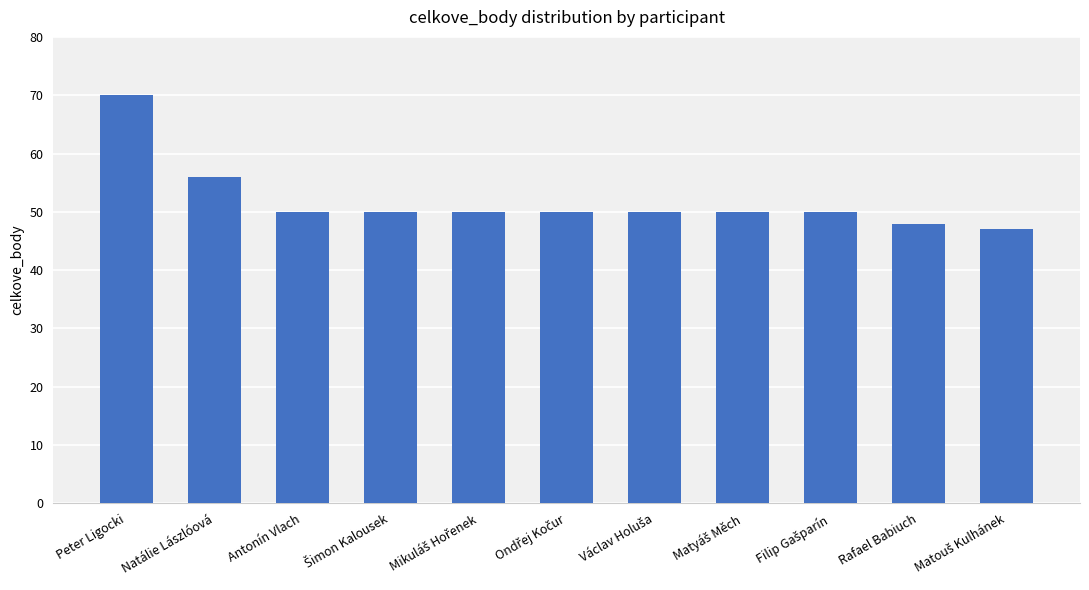

What is the value of the 7th bar from the left?

50